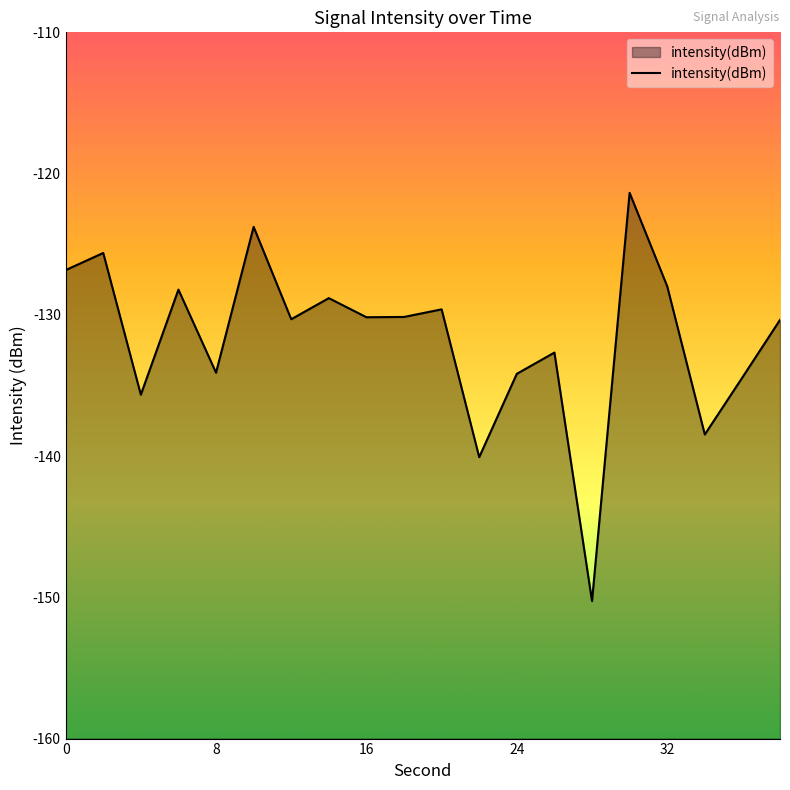

Does the chart have visible grid lines?

No